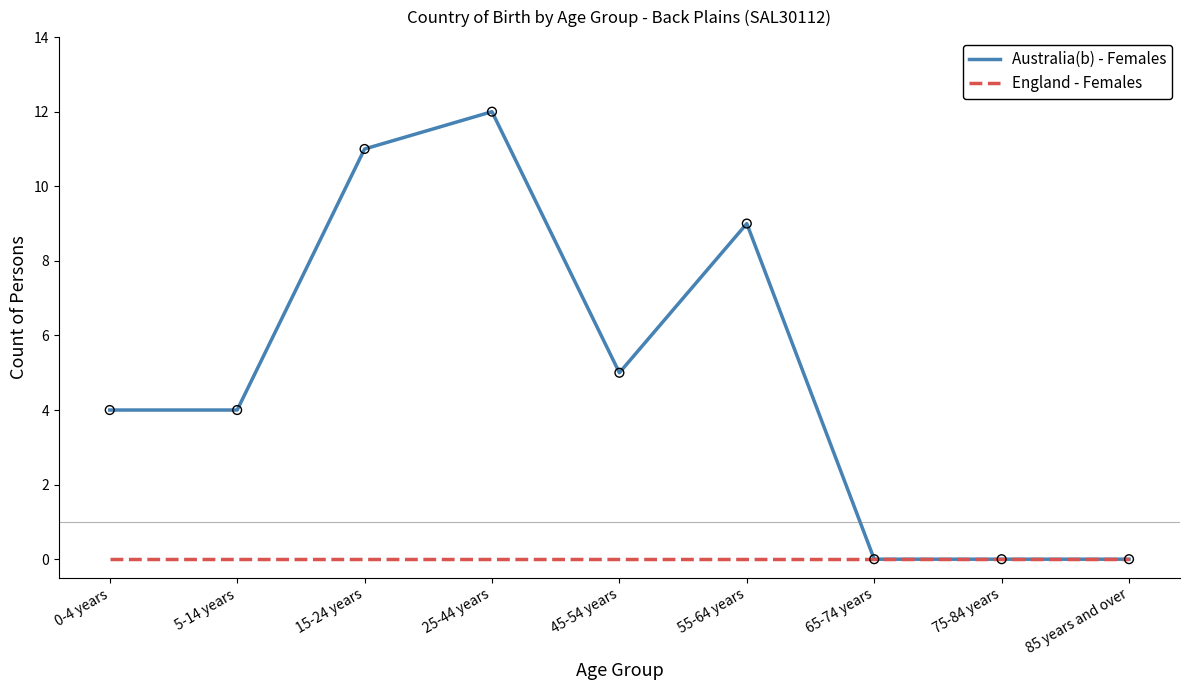

At how many categories does at least one series exceed 10?

2